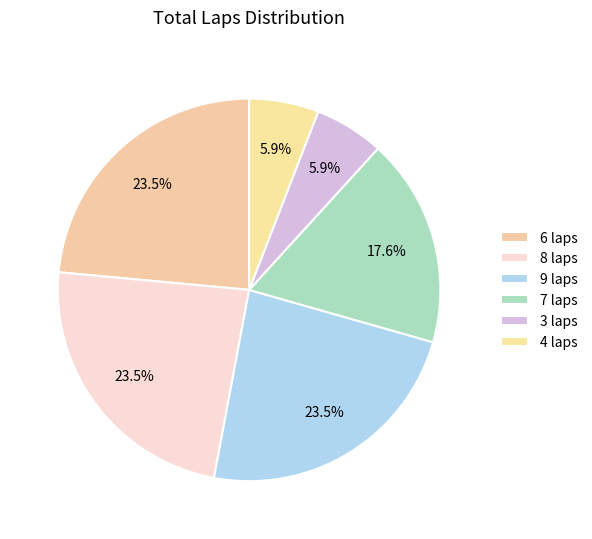

How many segments does this pie chart have?

6